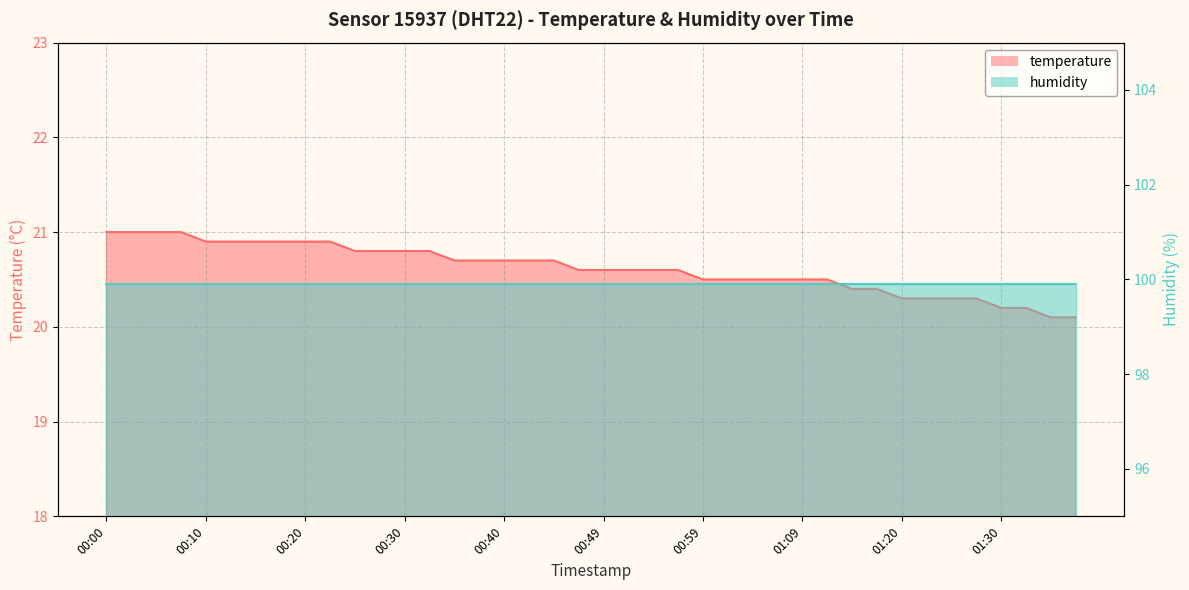

What is the label of the 20th point from the right?

00:49